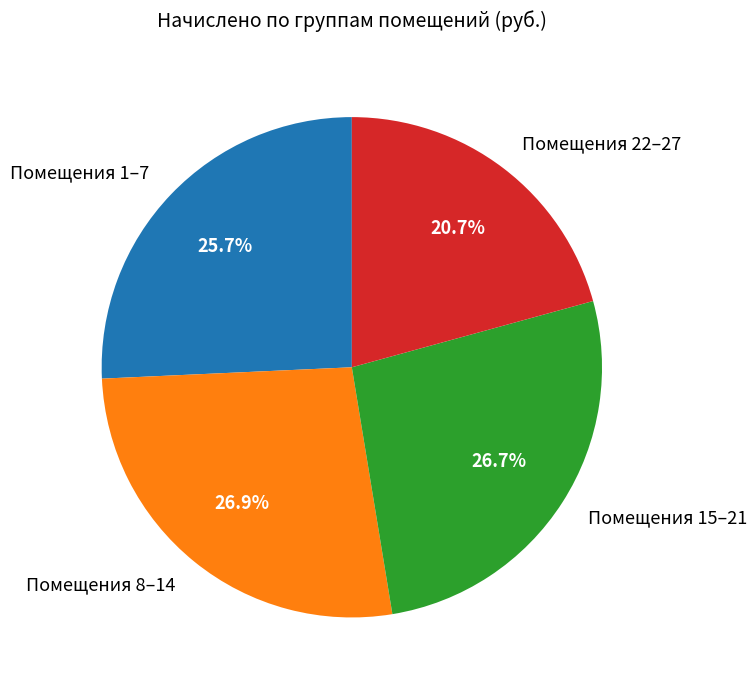

Approximately how many times larger is the value at Помещения 8–14 compared to Помещения 15–21?

1.0